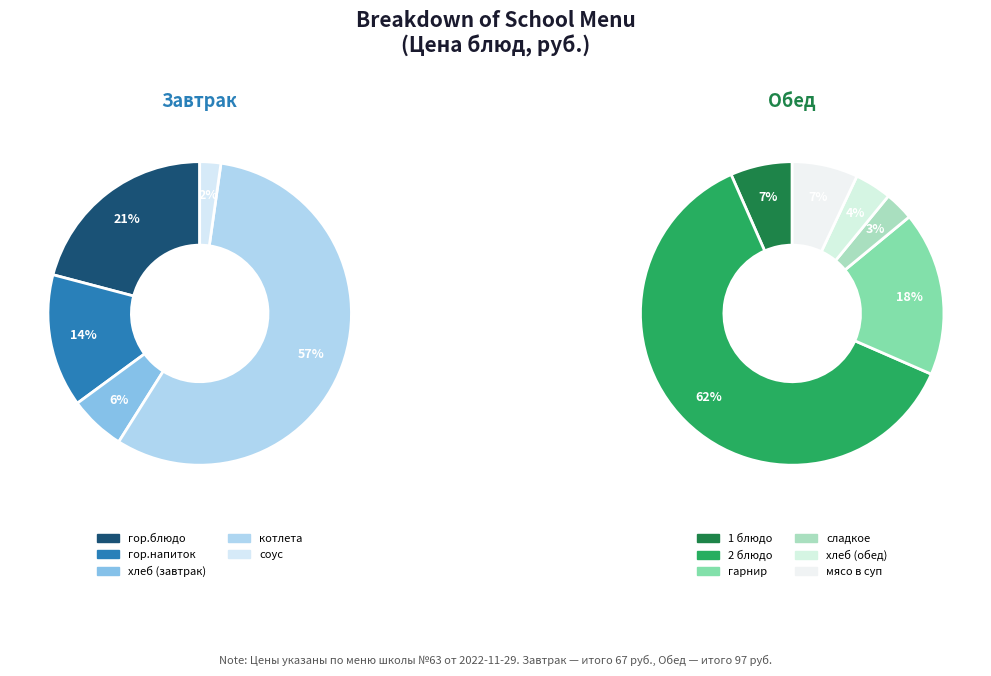

Is the sum of Завтрак (гор.напиток) and Обед (гарнир) greater than half?

No